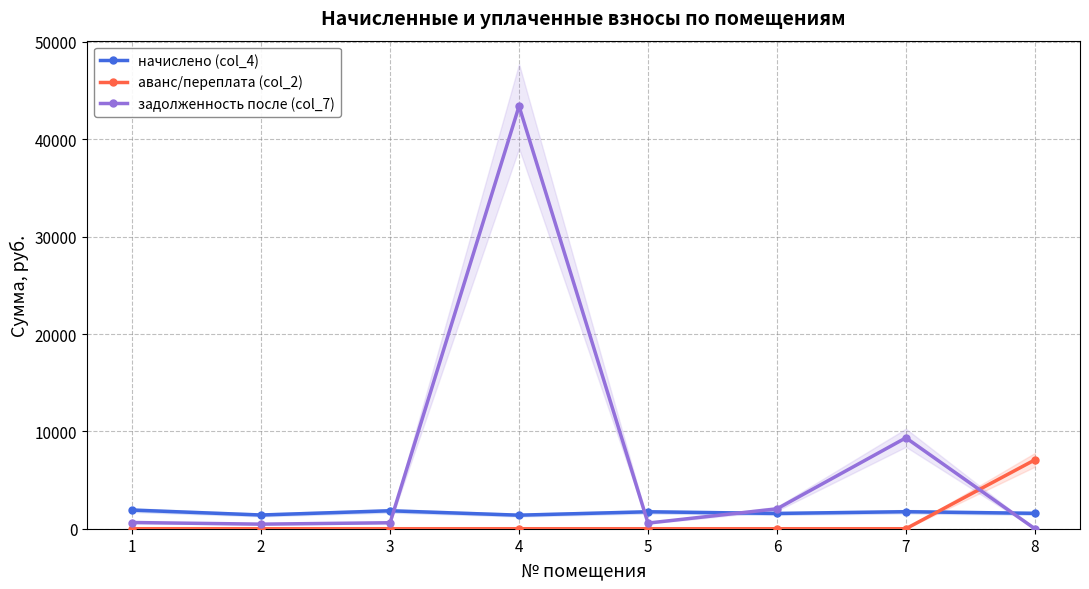

Where is задолженность после (col_7) nearest to the value 21703?

7